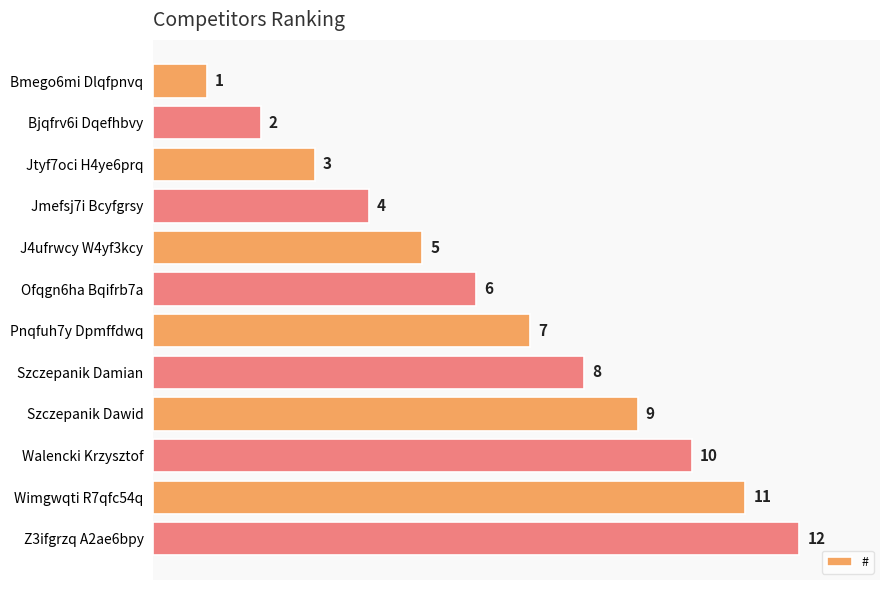

What is the value of the 6th bar from the top?

6